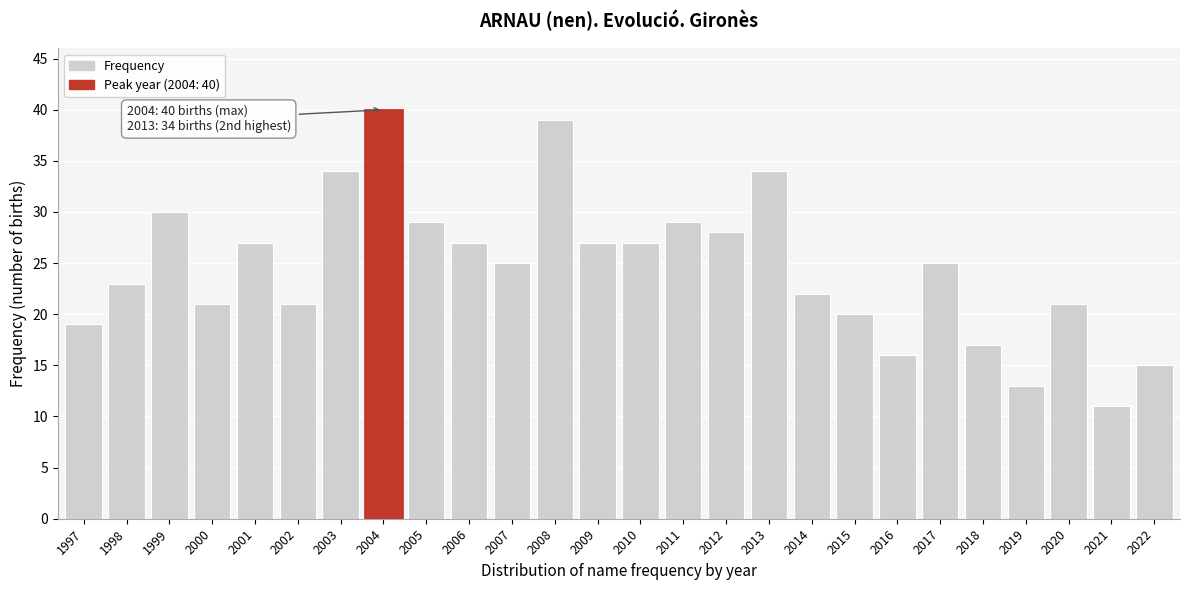

Reading left to right, transcribe all the data shown in this chart.

1997=19	1998=23	1999=30	2000=21	2001=27	2002=21	2003=34	2004=40	2005=29	2006=27	2007=25	2008=39	2009=27	2010=27	2011=29	2012=28	2013=34	2014=22	2015=20	2016=16	2017=25	2018=17	2019=13	2020=21	2021=11	2022=15